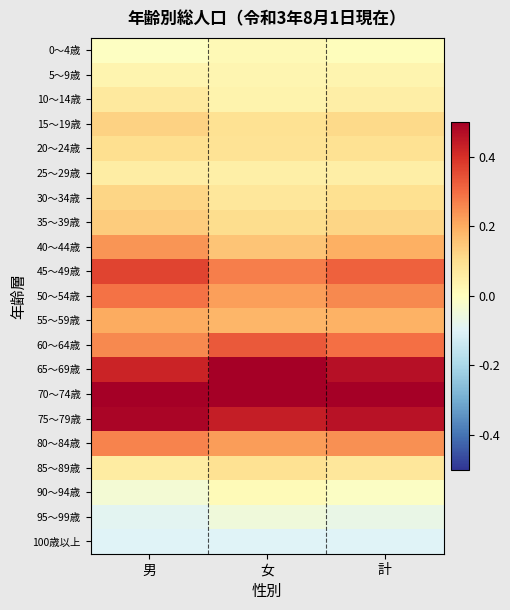

Rank the series at 男 from highest to lowest value.

70～74歳, 75～79歳, 65～69歳, 45～49歳, 50～54歳, 80～84歳, 60～64歳, 40～44歳, 55～59歳, 35～39歳, 15～19歳, 30～34歳, 20～24歳, 10～14歳, 85～89歳, 25～29歳, 5～9歳, 0～4歳, 90～94歳, 95～99歳, 100歳以上